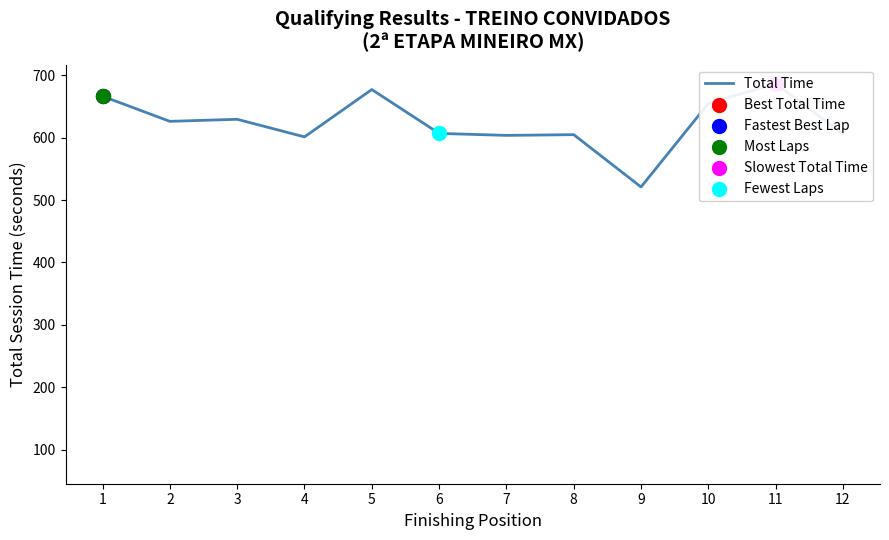

What is the ratio of the value at 3 to the value at 7?

1.0